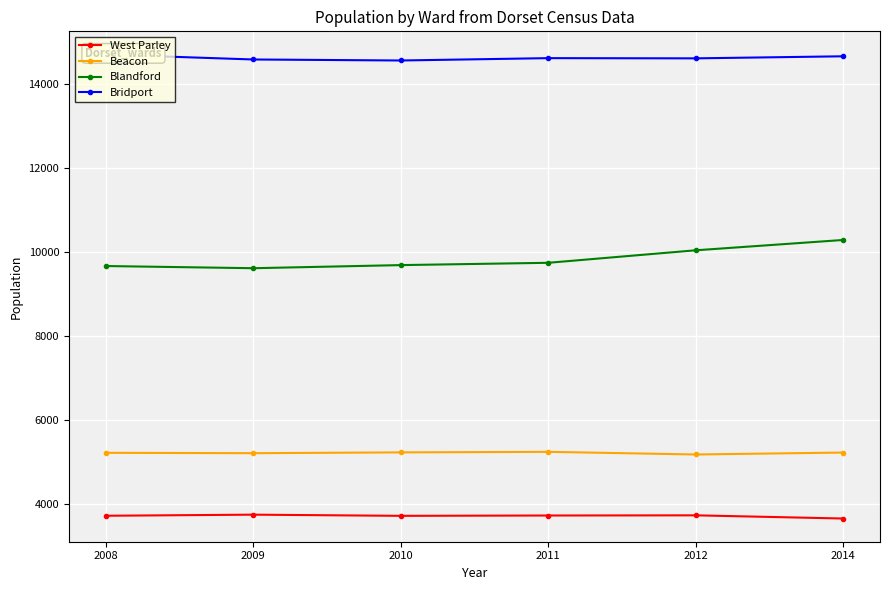

How many lines are shown in the chart?

4